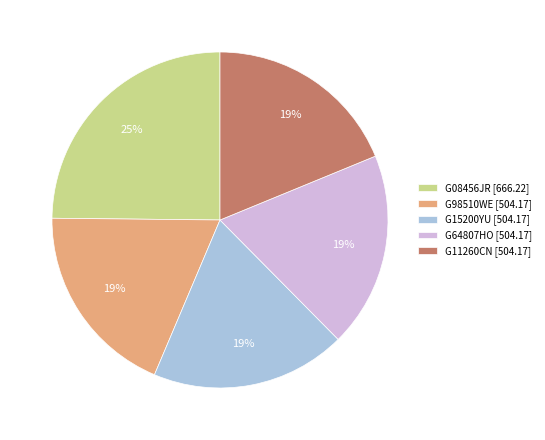

True or false: G15200YU accounts for 19% of the total.

True